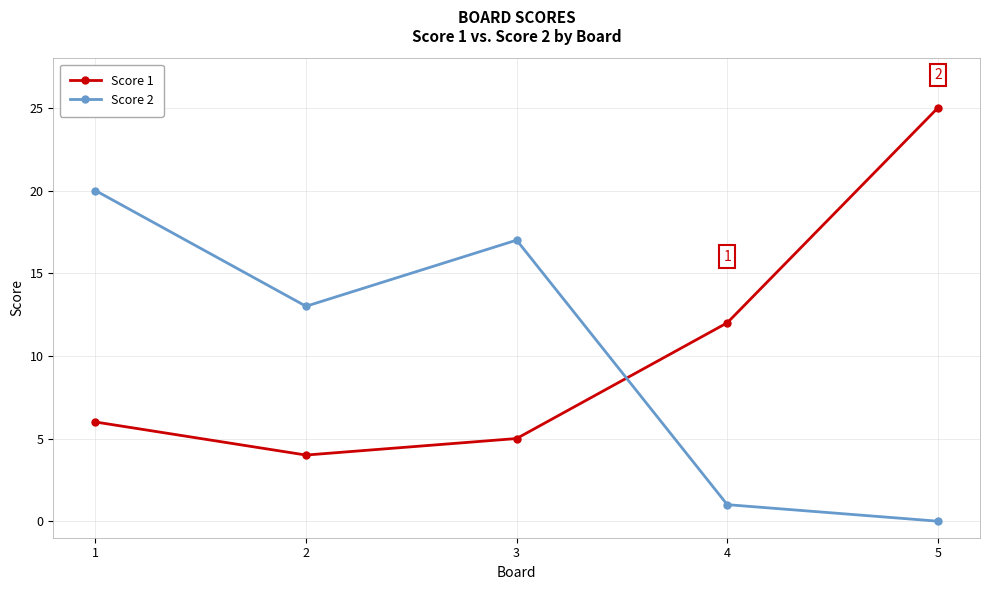

How many distinct data groups are displayed?

2